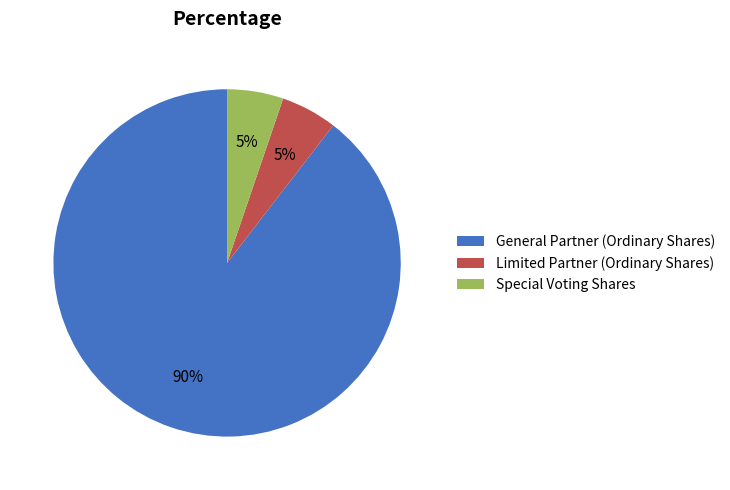

What is the ratio of the value at Special Voting Shares to the value at General Partner (Ordinary Shares)?

0.1